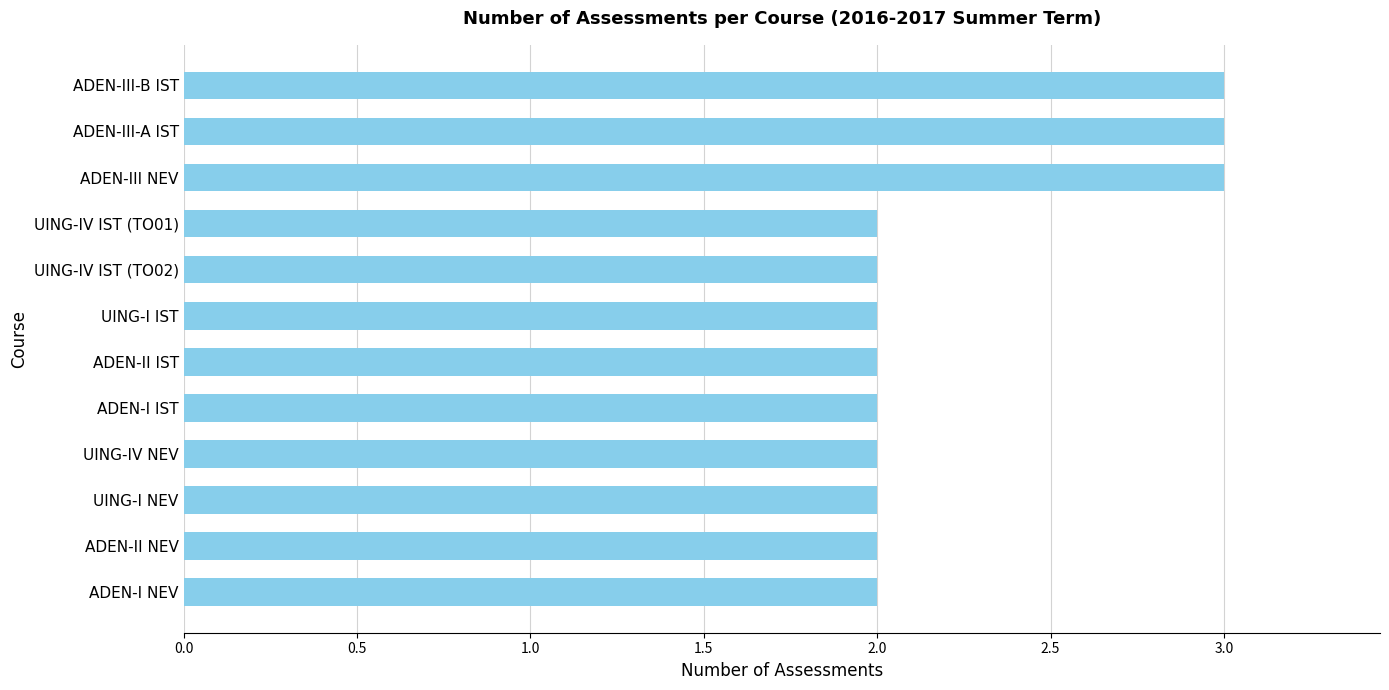

What is the change in value from UING-I NEV to ADEN-III-A IST?

+1